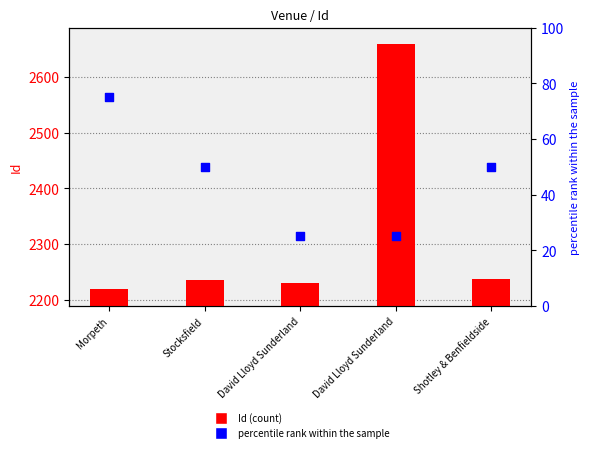

What is the total value across all series at Morpeth?

2294